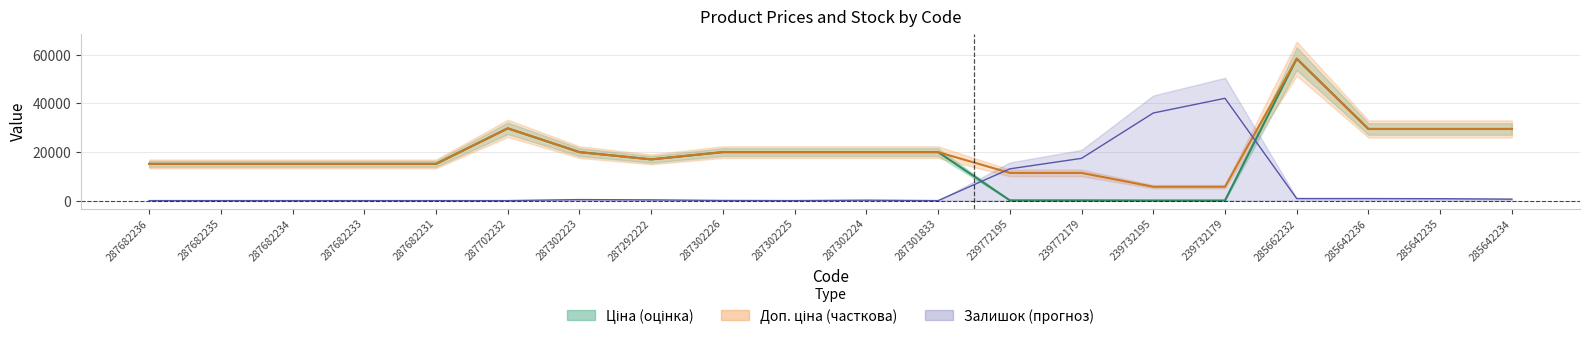

Which series has the largest total across all categories?

Доп. ціна